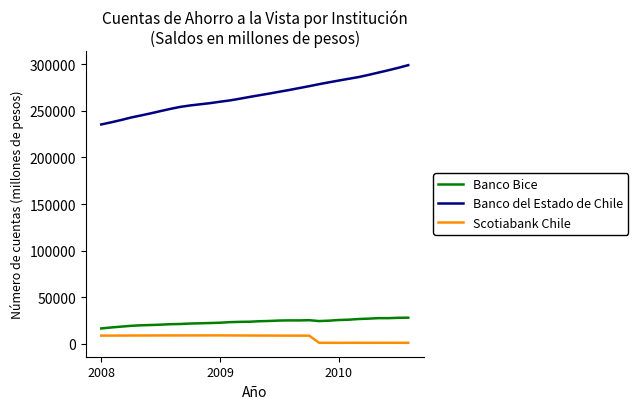

True or false: Banco del Estado de Chile and Banco Bice cross at least once.

False